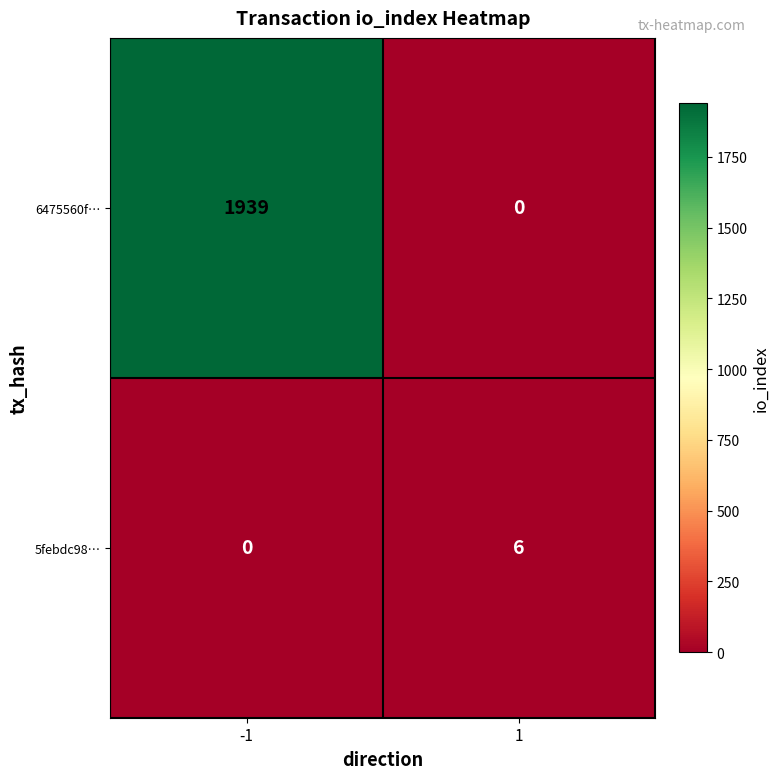

List the series in order of their peak value, highest first.

6475560f…, 5febdc98…